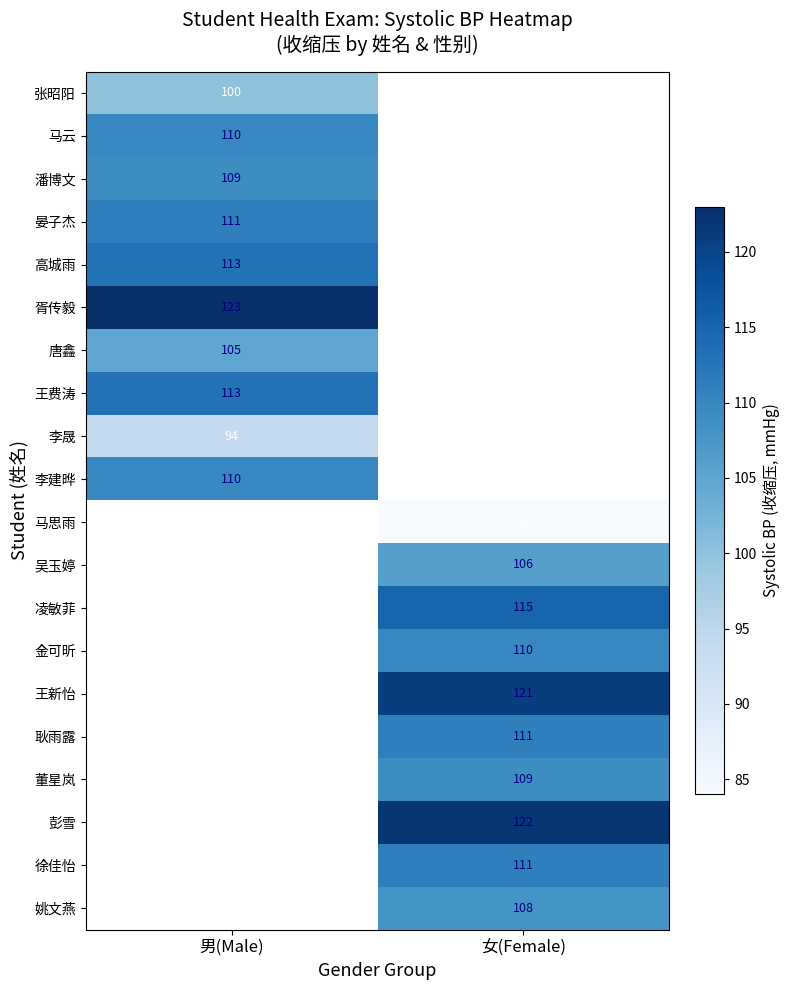

The 王费涛 series shows 113 at 男(Male). True or false?

True